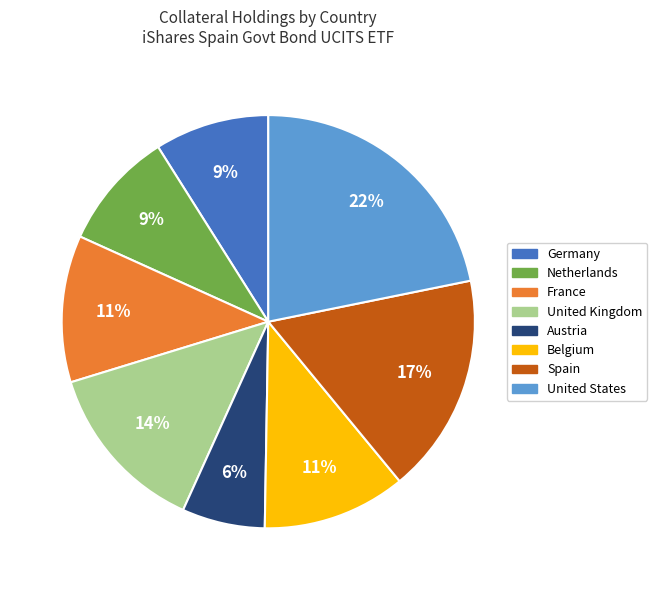

To the nearest percent, what is the average slice percentage?

12%